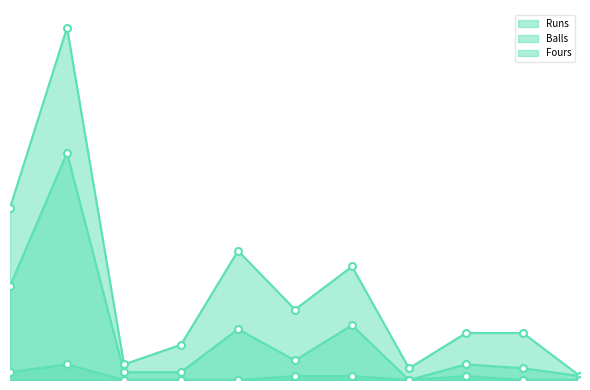

The value of Fours at Simranpreet Singh is 1. True or false?

True